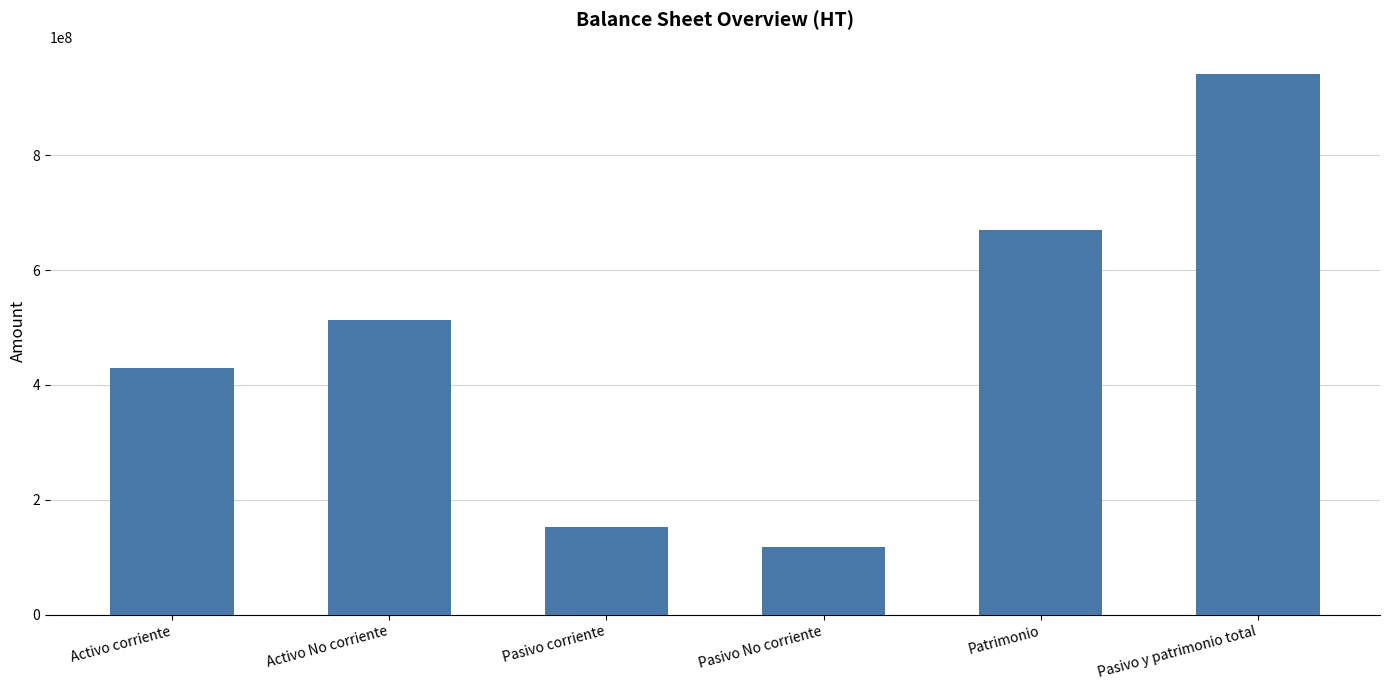

The chart shows a value of 153060837 at Pasivo corriente. True or false?

True